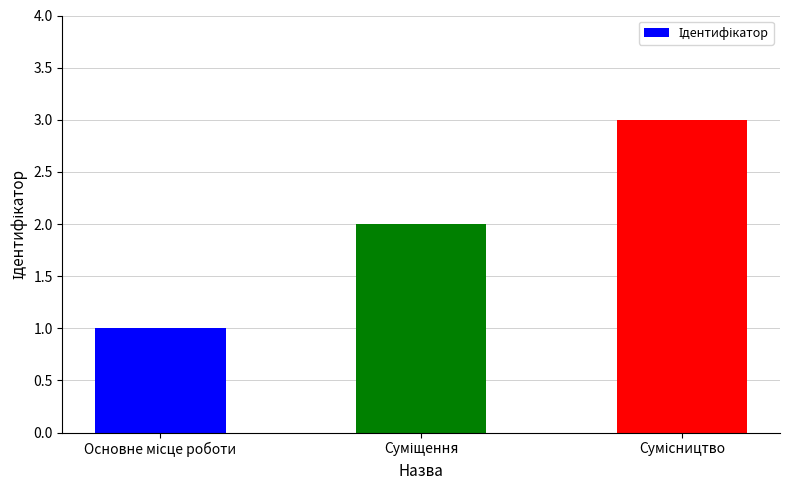

What is the sum of all values?

6